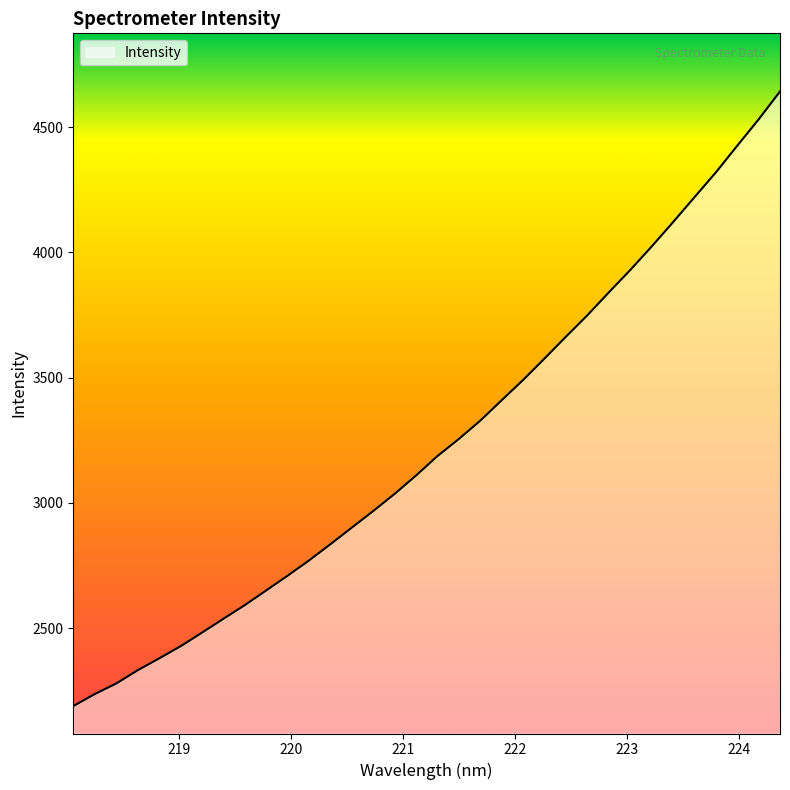

What is the minimum value shown in the chart?

2188.5